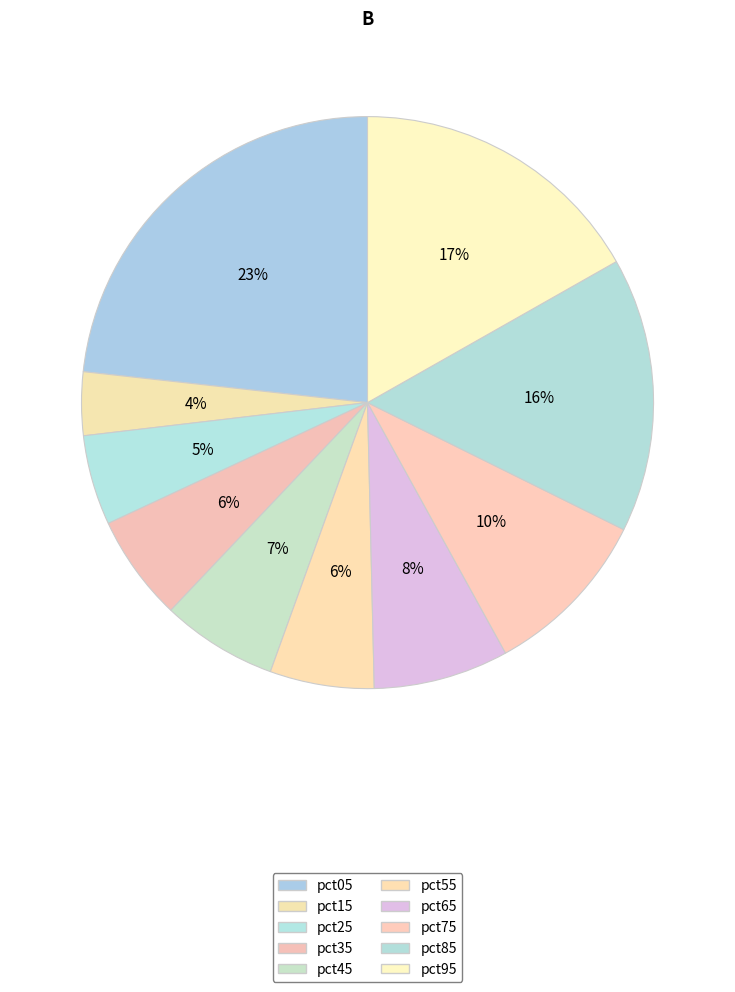

How much of the chart is everything except pct45?

93.4%